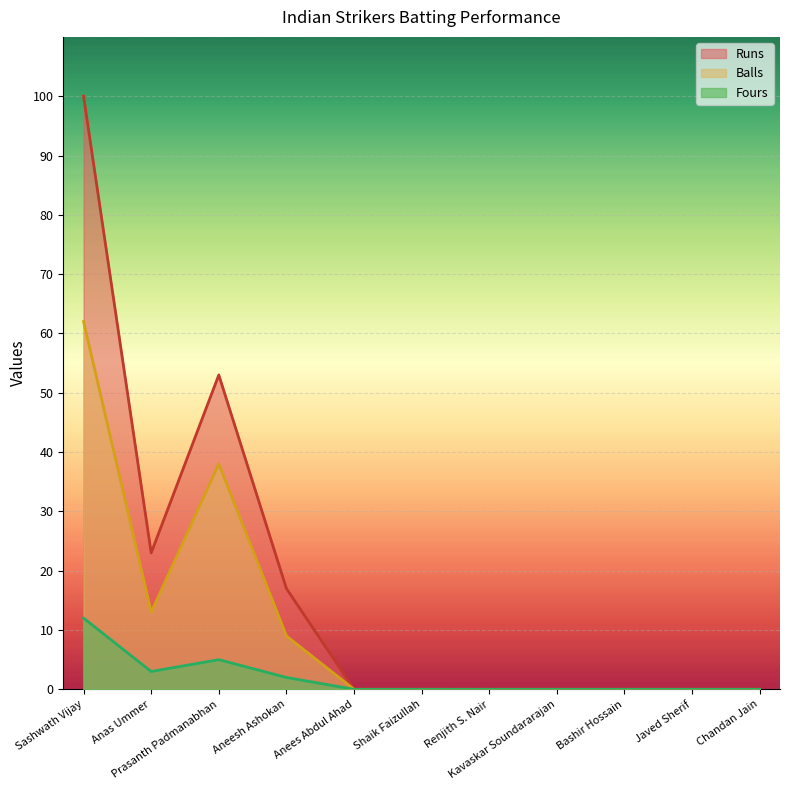

Rank the series at Chandan Jain from lowest to highest value.

Runs, Balls, Fours